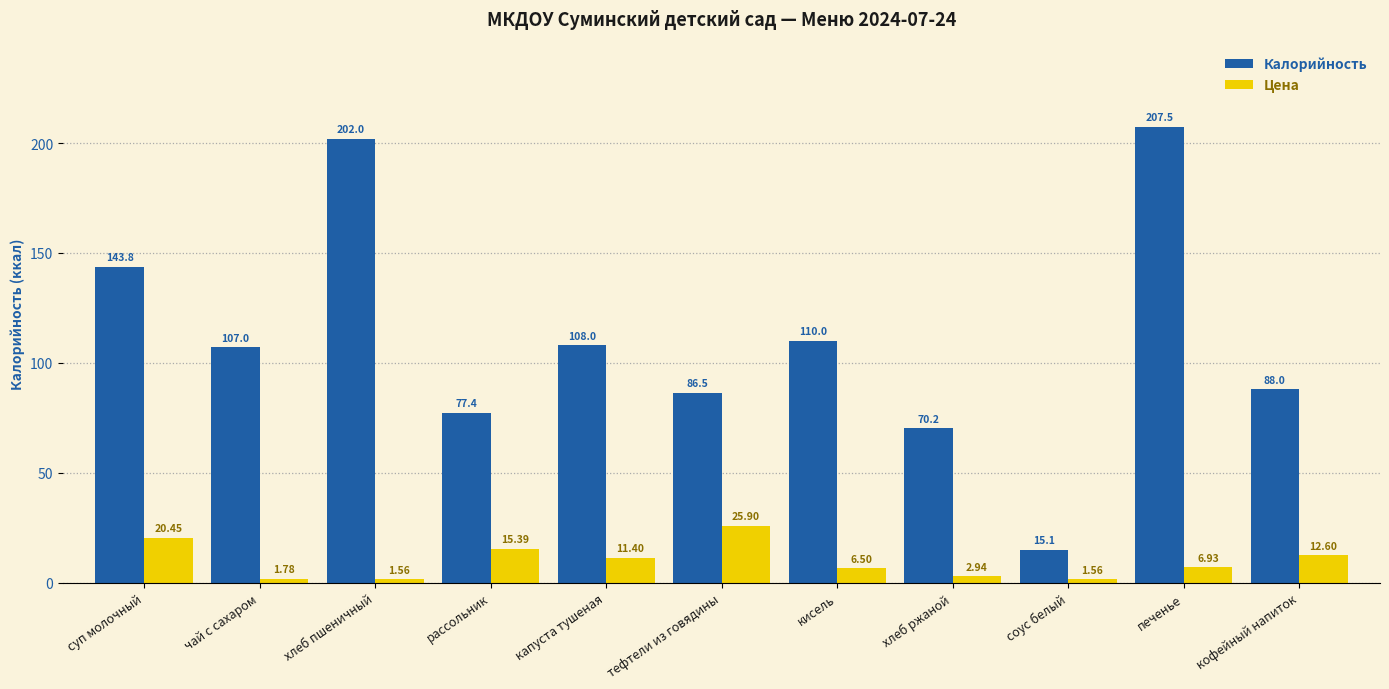

List the series in order of their overall mean, lowest first.

Цена, Калорийность